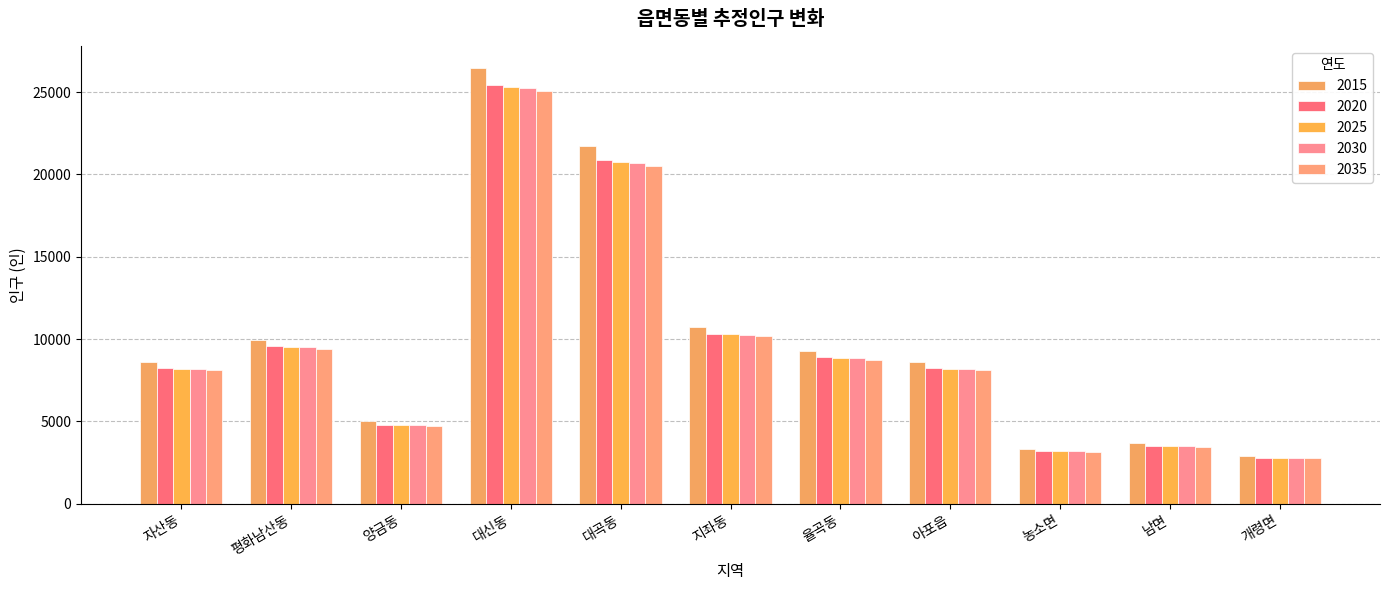

Where does the 2030 series first go above 8180?

평화남산동